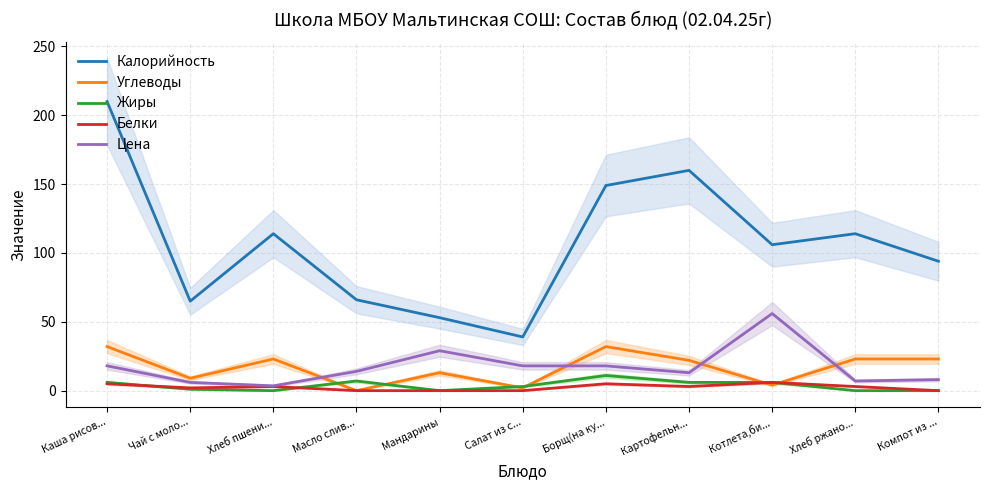

What is the total value across all series at Чай с моло...?

83.0